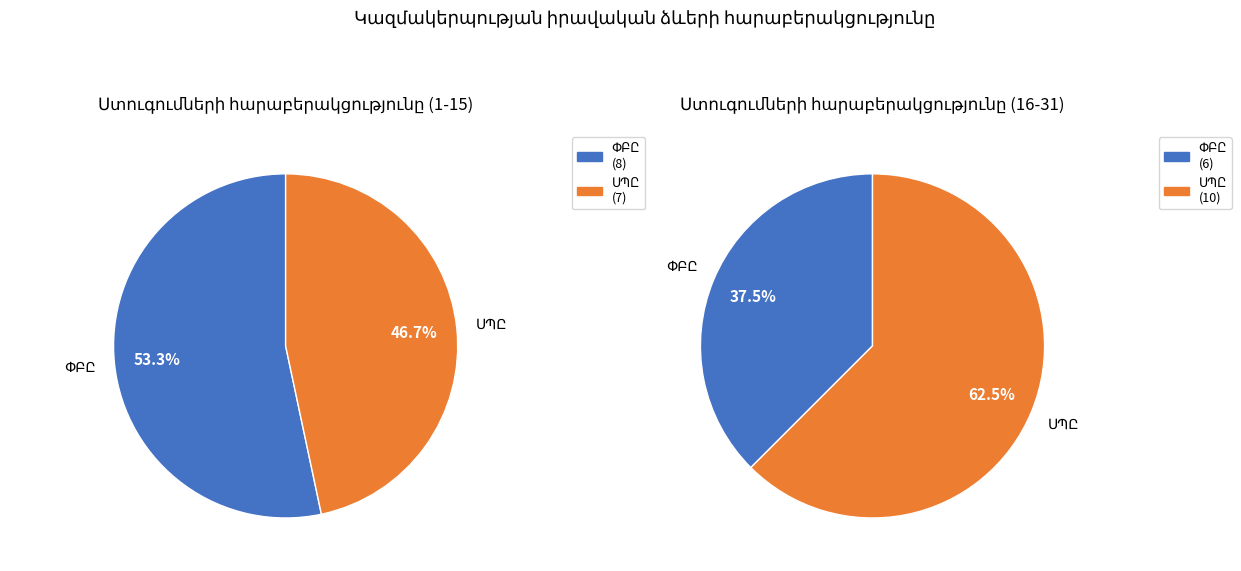

To the nearest percent, what is the difference between the ՍՊԸ and ՓԲԸ slice percentages?

10%